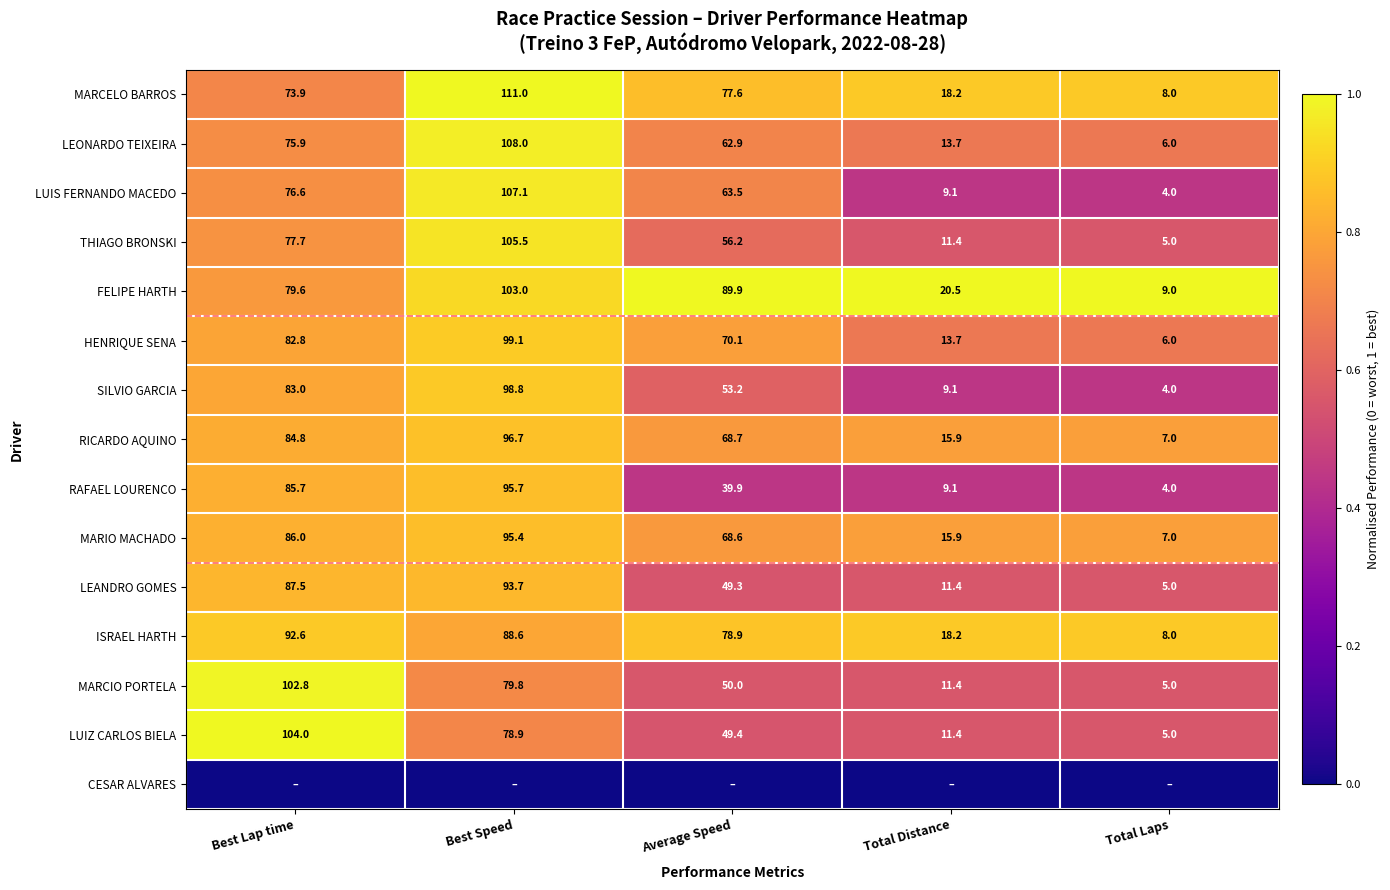

At which label is LEANDRO GOMES closest to 49?

Average Speed